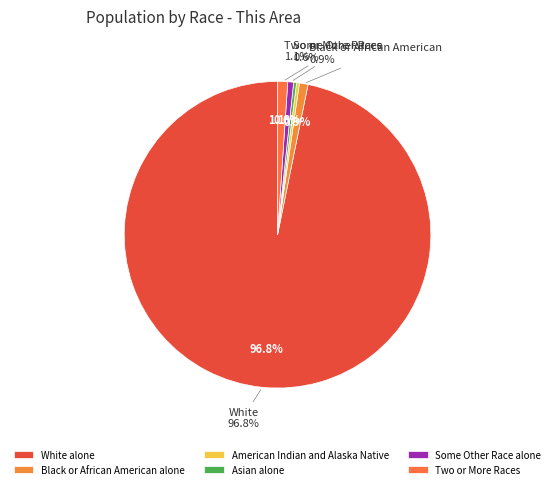

To the nearest percent, what is the combined percentage of Native Hawaiian and Other Pacific and Two or More Races?

1%